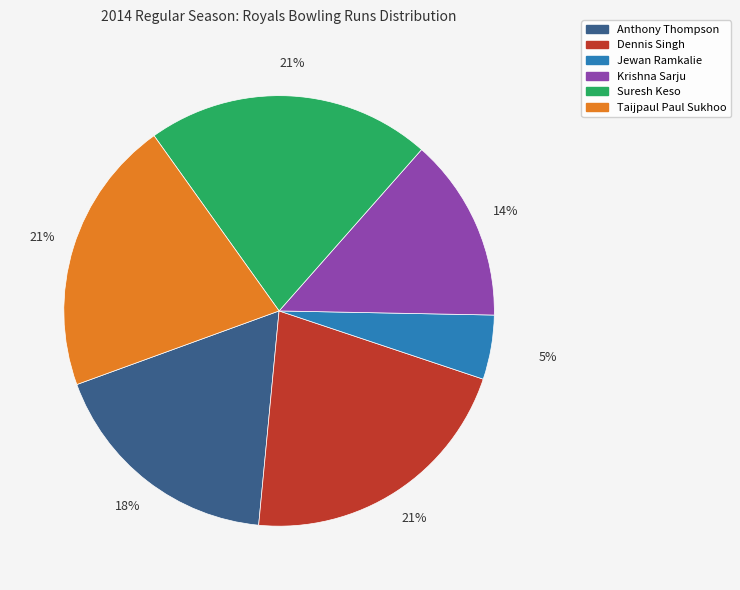

Count the number of slices in the pie.

6